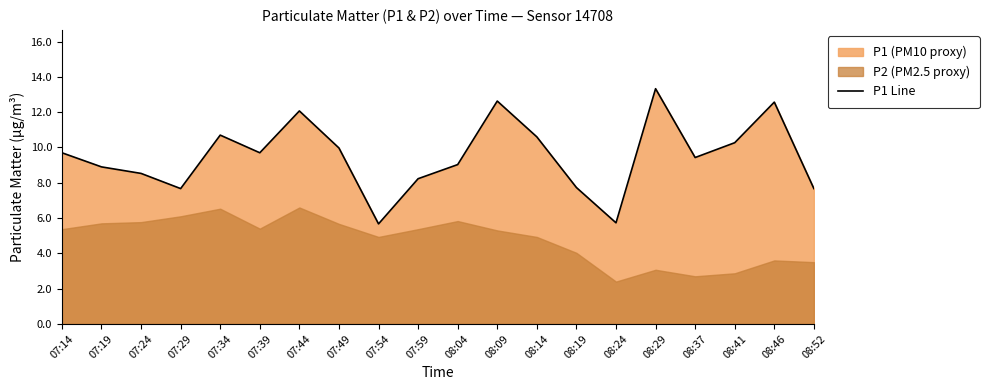

What is the average value?

9.5